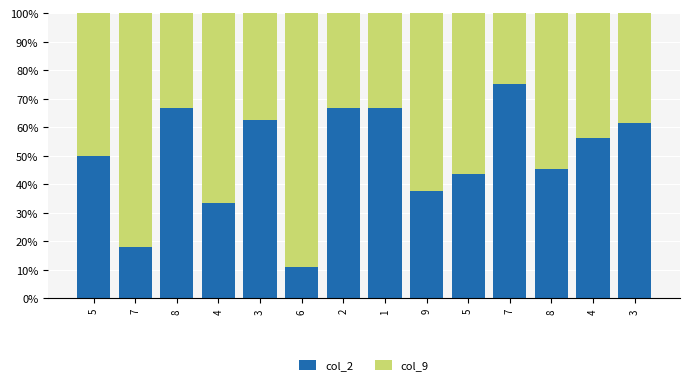

List the series in order of their peak value, highest first.

col_9, col_2